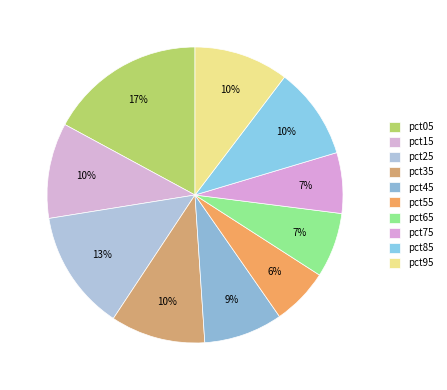

What percentage is the pct65 slice, to the nearest percent?

7%